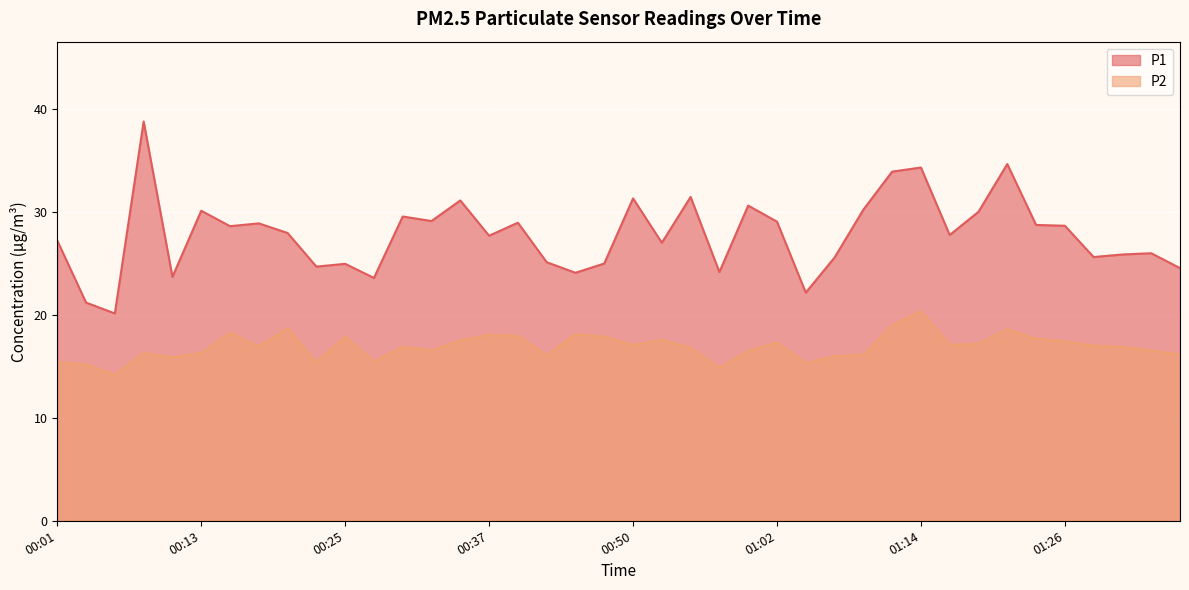

Rank the categories by P2 value from lowest to highest.

00:06, 00:57, 00:03, 01:04, 00:01, 00:23, 00:28, 00:10, 01:07, 00:42, 01:09, 01:36, 00:08, 00:13, 00:59, 01:33, 00:32, 00:54, 00:30, 01:31, 00:18, 01:28, 00:50, 01:16, 01:19, 01:02, 01:26, 00:35, 00:52, 01:24, 00:25, 00:47, 00:40, 00:37, 00:45, 00:15, 01:21, 00:20, 01:11, 01:14